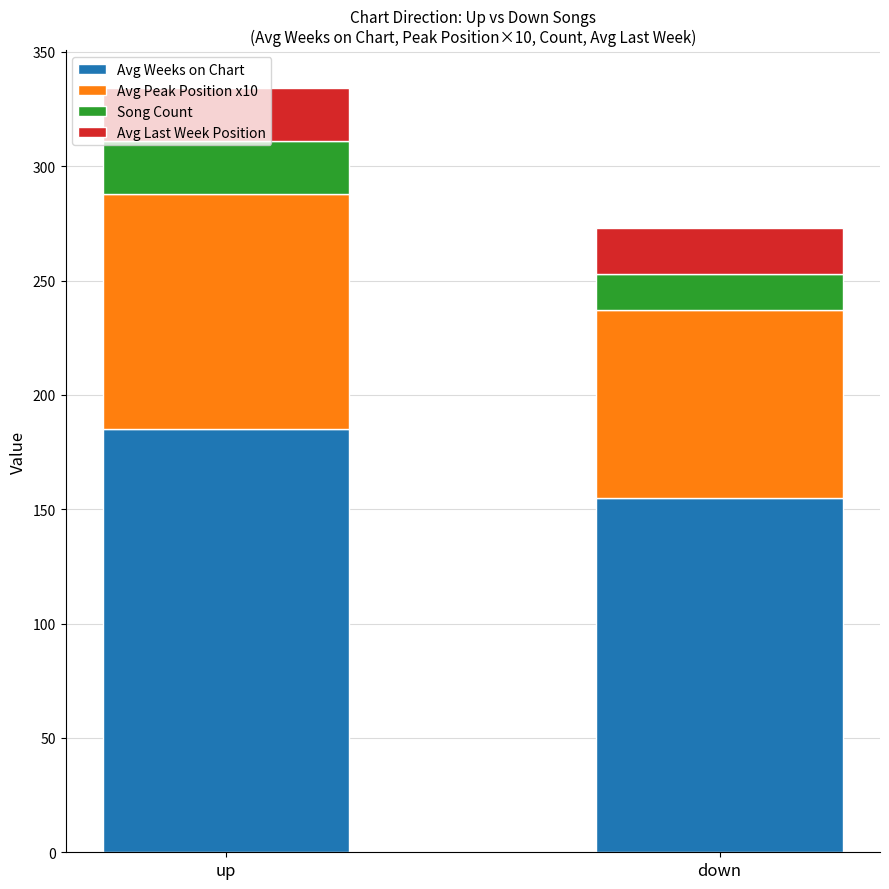

True or false: Avg Weeks on Chart has a value of 52 at up.

False